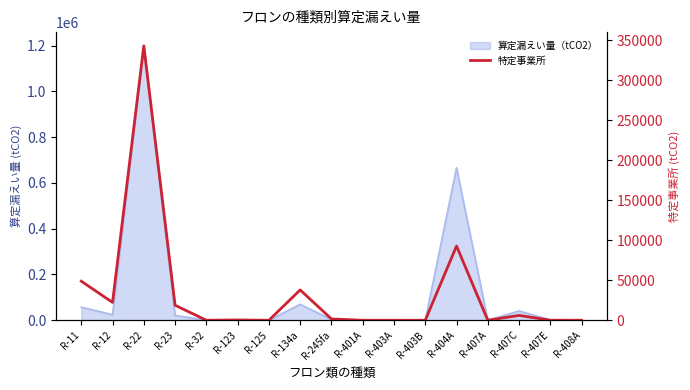

How many positive values are there?

13